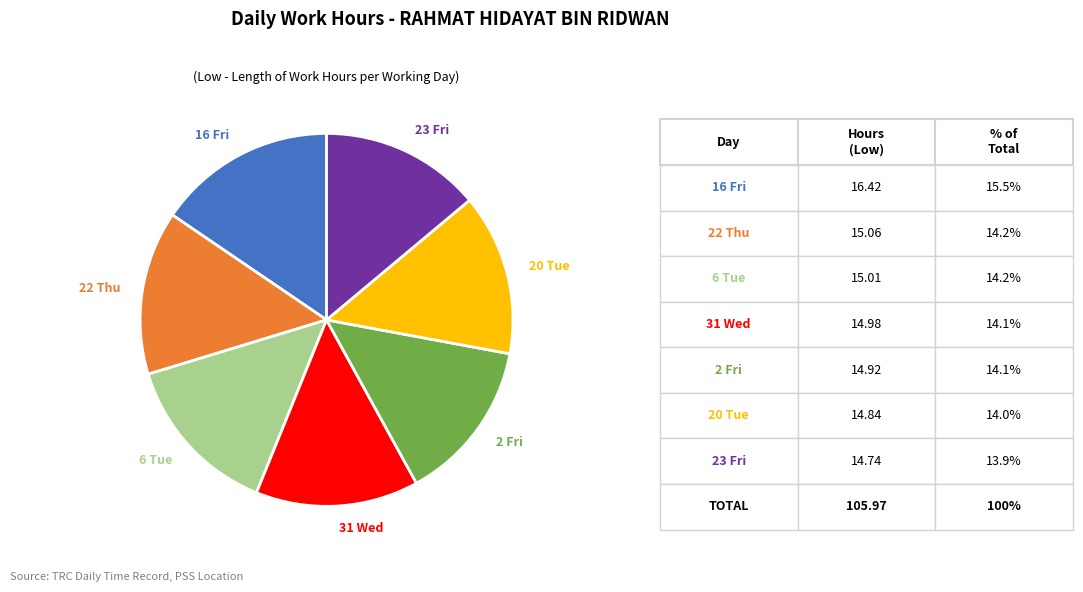

Is 31 Wed the majority of the pie?

No